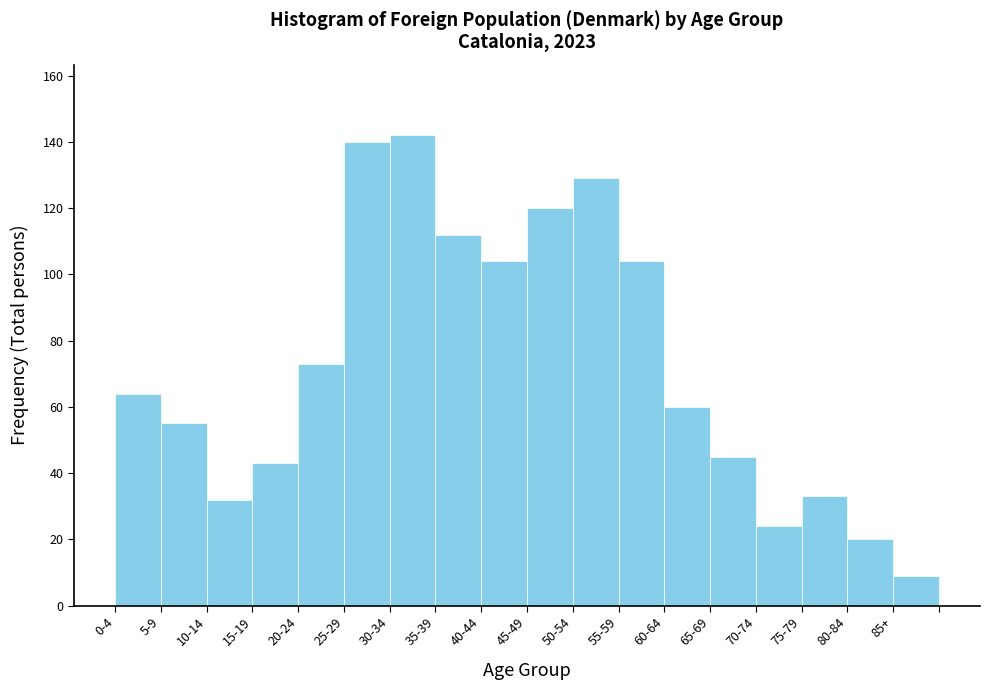

Reading right to left, list all the values displayed in this chart.

9	20	33	24	45	60	104	129	120	104	112	142	140	73	43	32	55	64